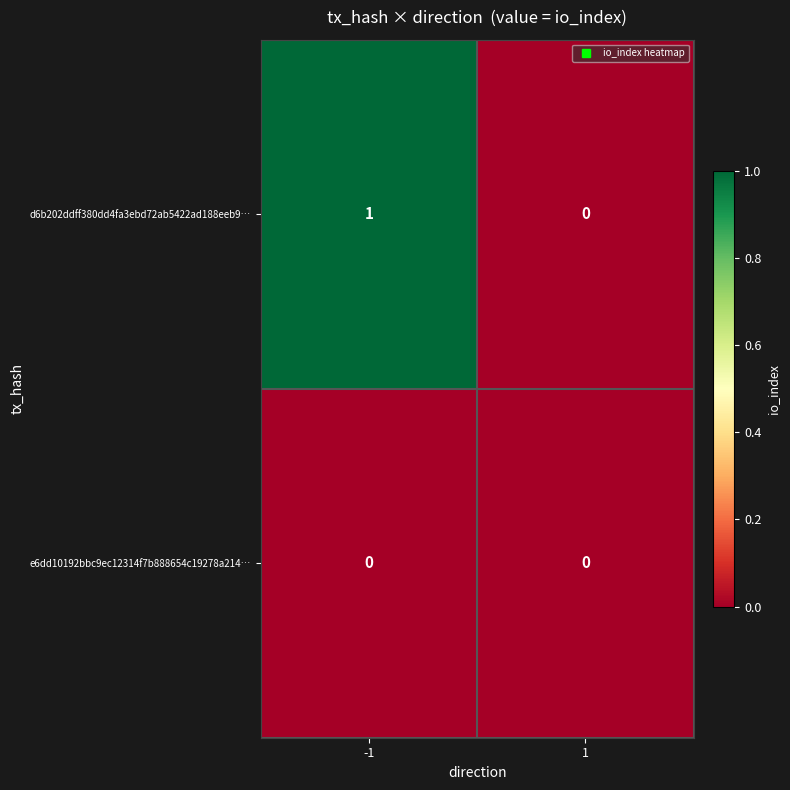

Count the number of data series in this chart.

2